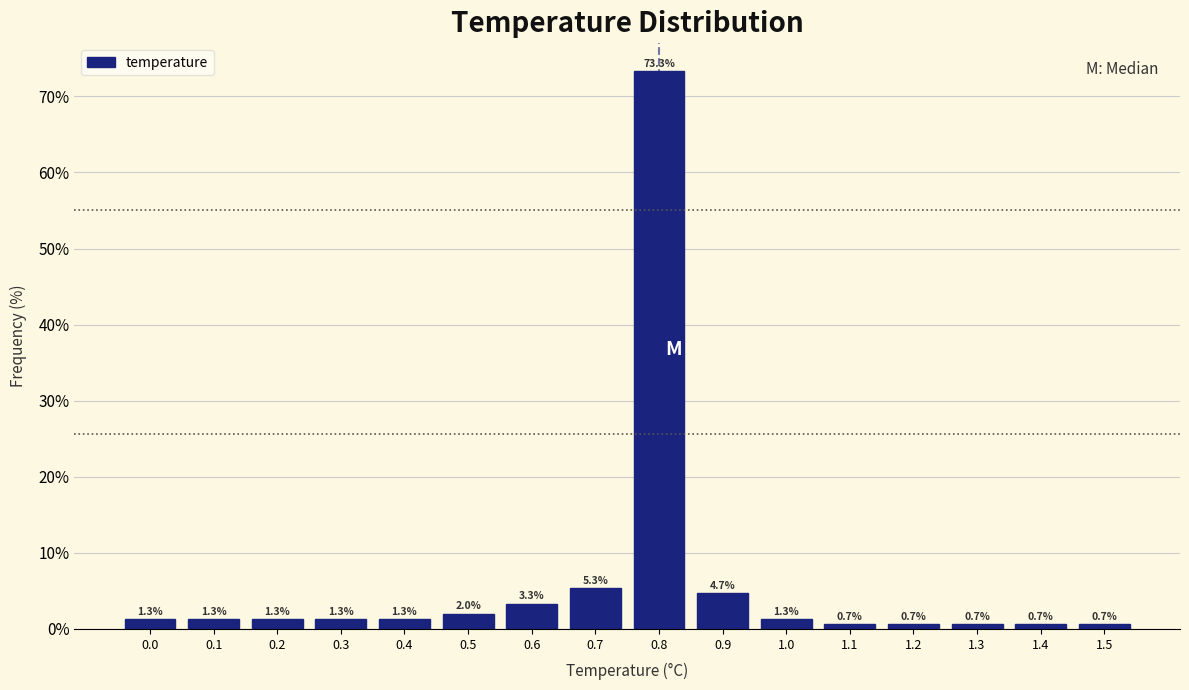

Which range on the x-axis has the tallest bar?

0.75 to 0.85